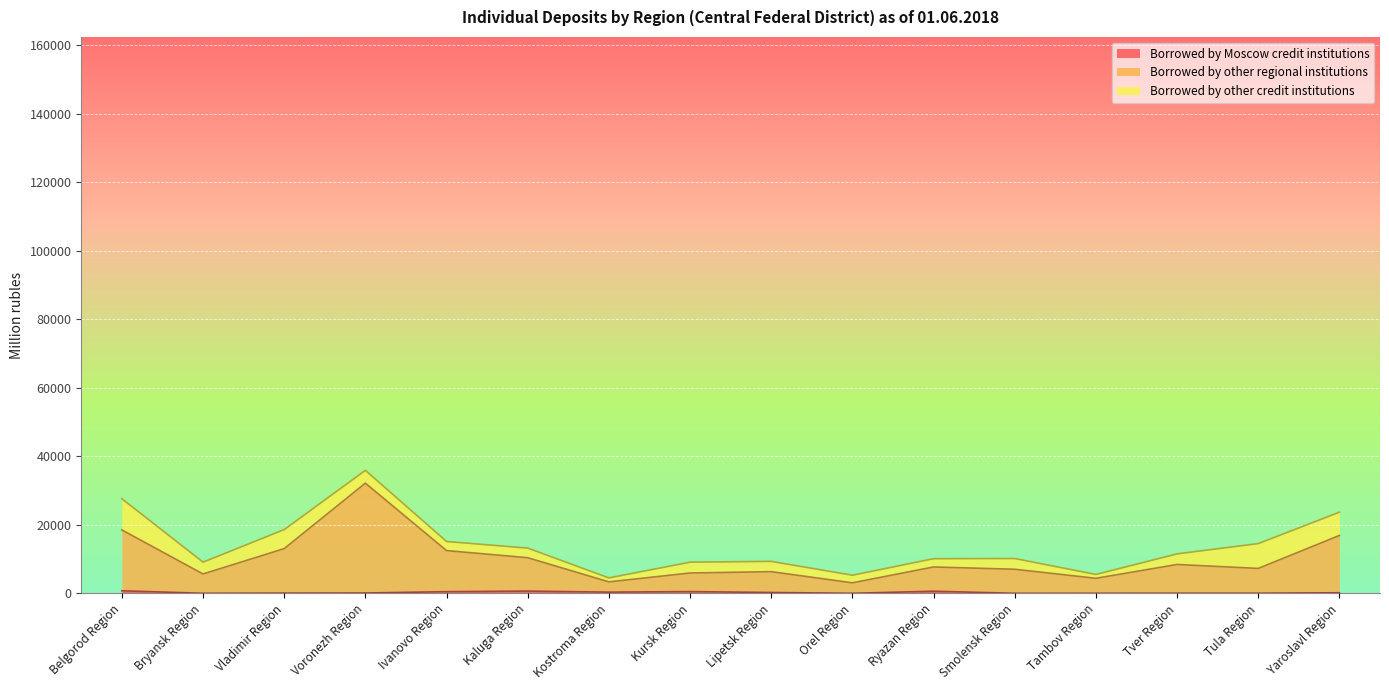

The value of Borrowed by other regional institutions at Belgorod Region is 18492. True or false?

True